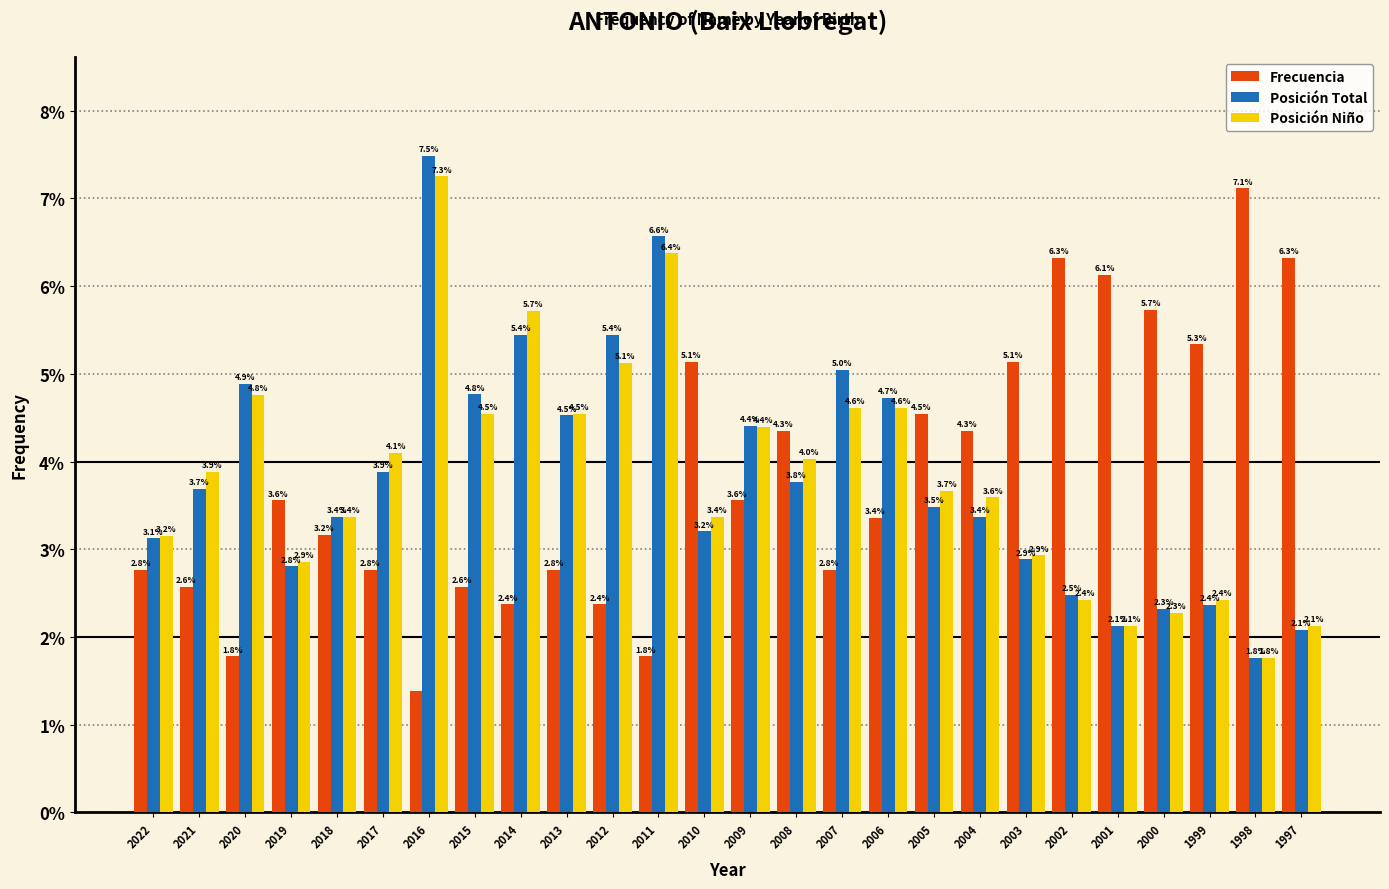

The value of Frecuencia at 2003 is 5.1. True or false?

True